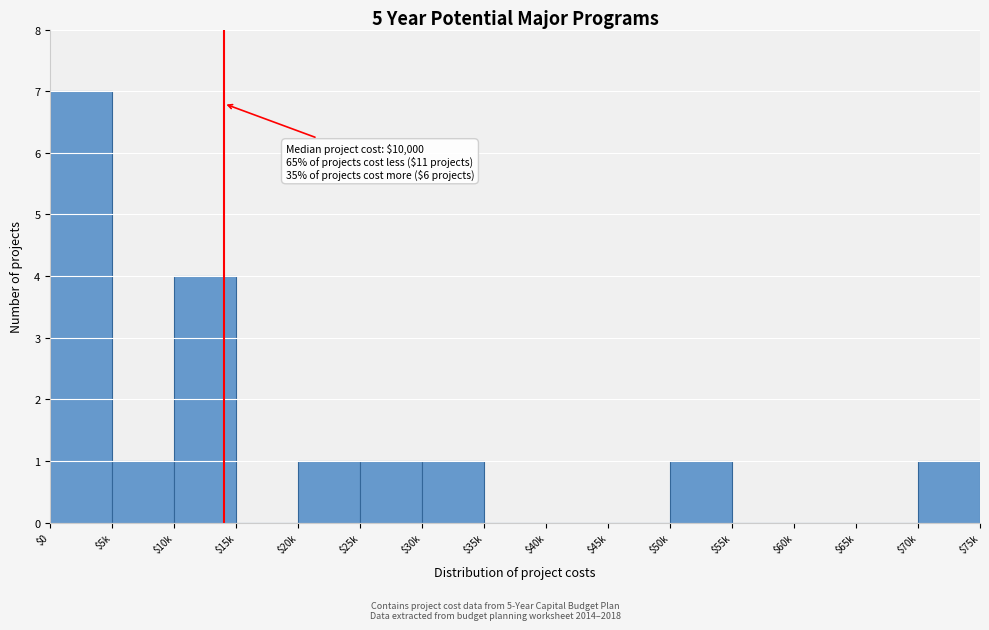

What is the sum of all values?

17